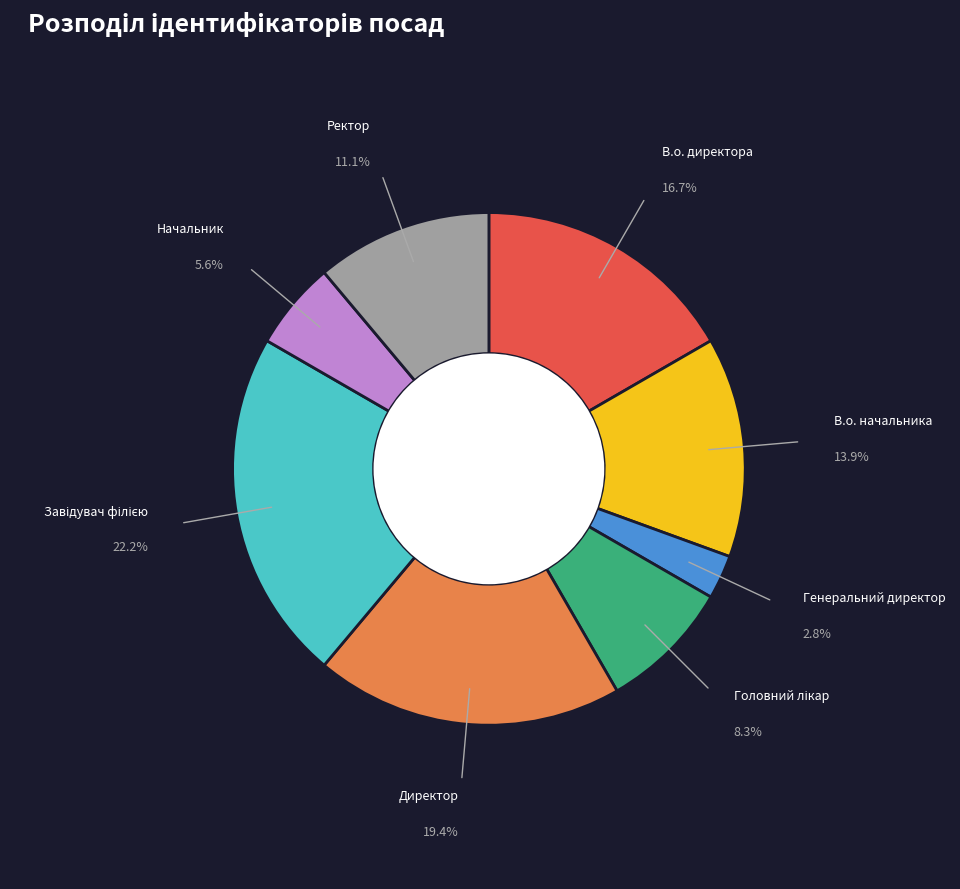

Does any single category account for the majority?

No